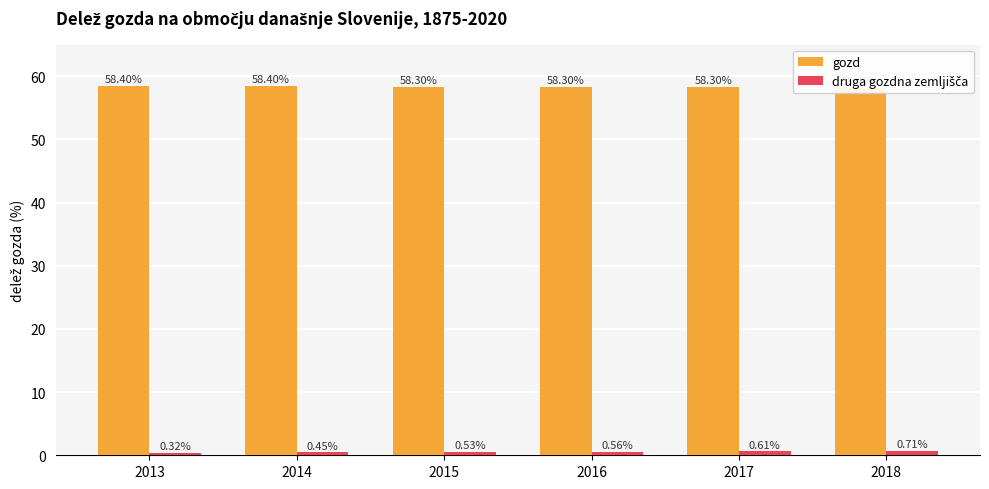

Read the gozd value at 2018.

58.2